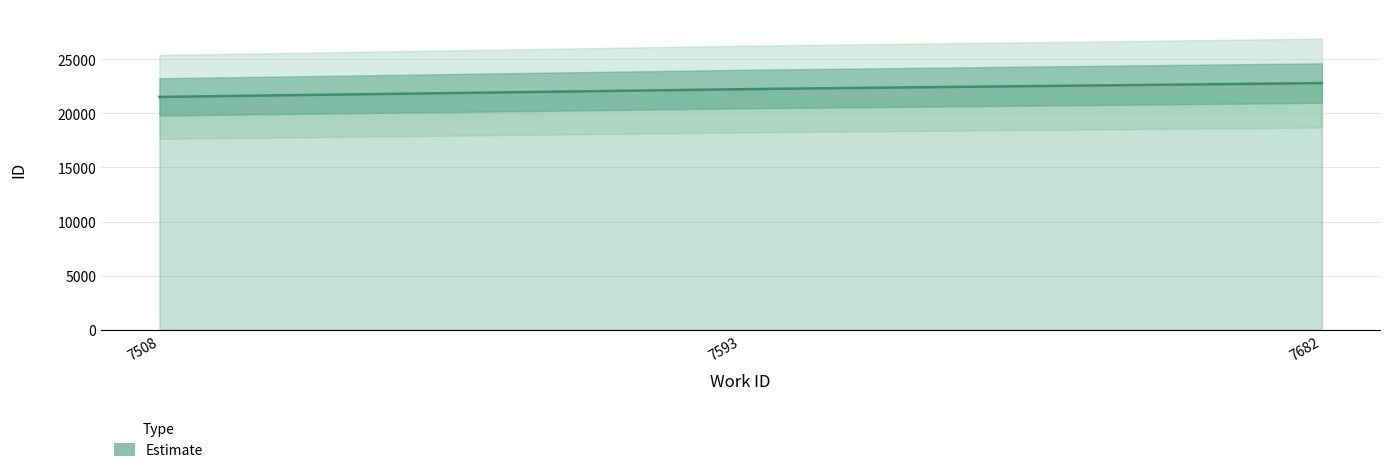

Where does the data first go above 22233?

7682